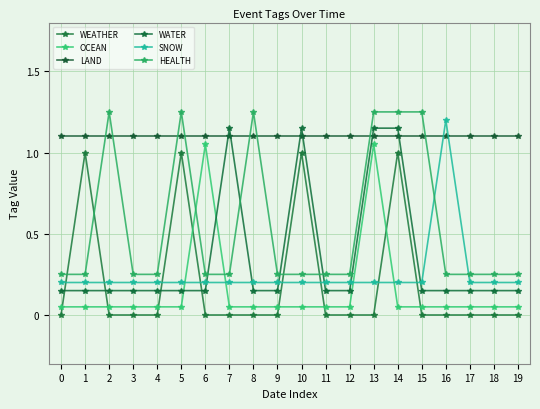

Does the chart have visible grid lines?

Yes